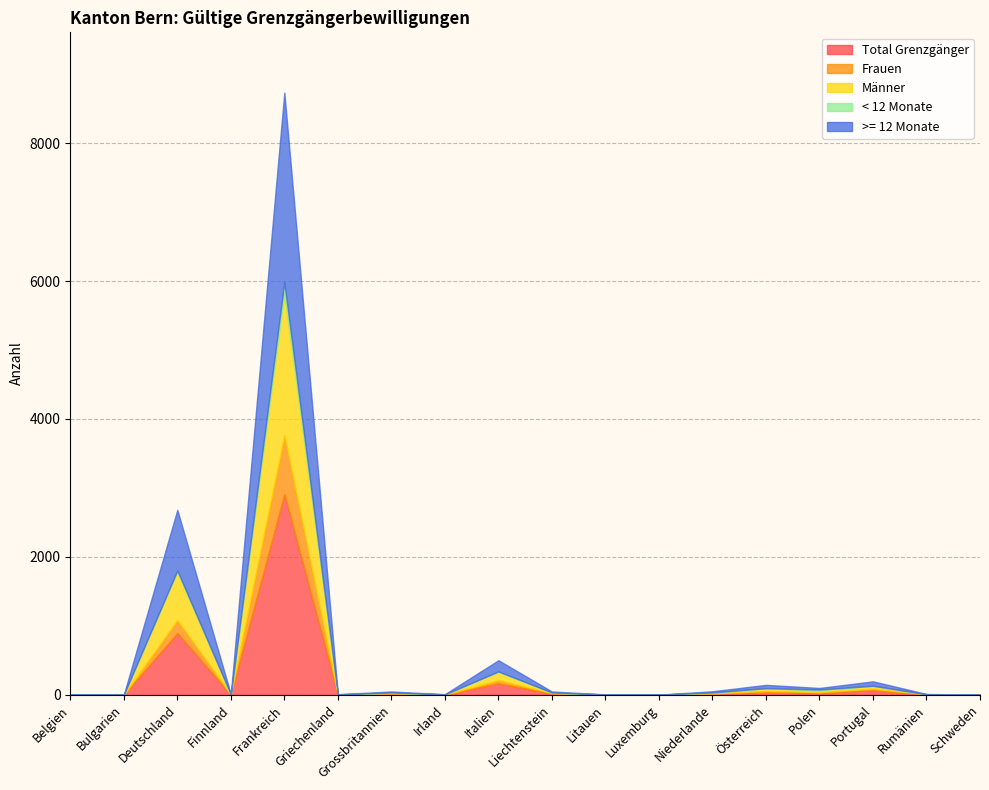

Reading left to right, what are all the values shown in this chart?

Total Grenzgänger: 1	1	894	3	2911	3	16	3	167	16	2	1	17	48	33	65	4	1
Frauen: 1	0	191	2	855	0	6	0	46	8	0	0	3	7	5	24	3	0
Männer: 0	1	703	1	2056	3	10	3	121	8	2	1	14	41	28	41	1	1
< 12 Monate: 0	0	16	0	161	0	2	0	5	2	0	0	1	0	10	1	0	0
>= 12 Monate: 1	1	878	3	2750	3	14	3	162	14	2	1	16	48	23	64	4	1